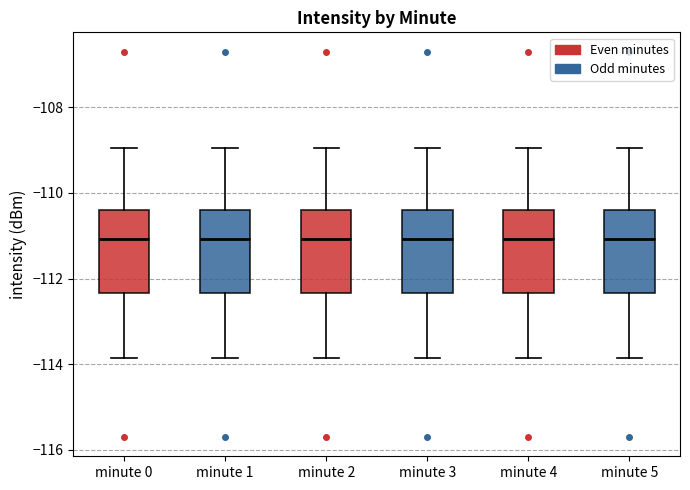

Reading left to right, transcribe this box plot: for each box, give where its median line is, the range the box spans, and where its two whiskers end, as read against the y-axis. The values are not printed on the chart, so give them approximately, as read against the axis.

minute 0: median -111.0, box -112.4 to -110.4, whiskers -113.8 to -109.0
minute 1: median -111.0, box -112.4 to -110.4, whiskers -113.8 to -109.0
minute 2: median -111.0, box -112.4 to -110.4, whiskers -113.8 to -109.0
minute 3: median -111.0, box -112.4 to -110.4, whiskers -113.8 to -109.0
minute 4: median -111.0, box -112.4 to -110.4, whiskers -113.8 to -109.0
minute 5: median -111.0, box -112.4 to -110.4, whiskers -113.8 to -109.0